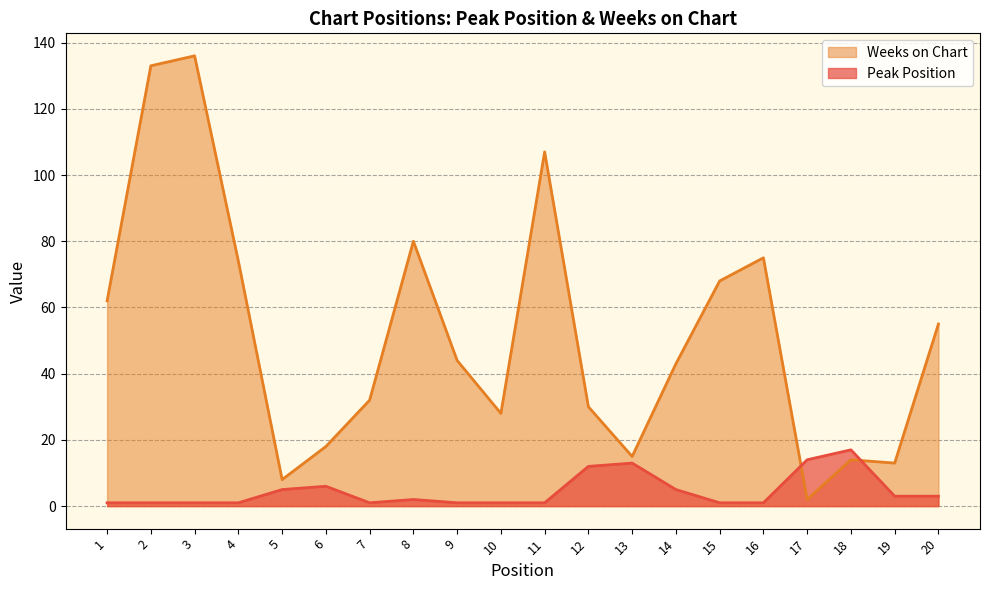

At how many categories does at least one series exceed 39?

11